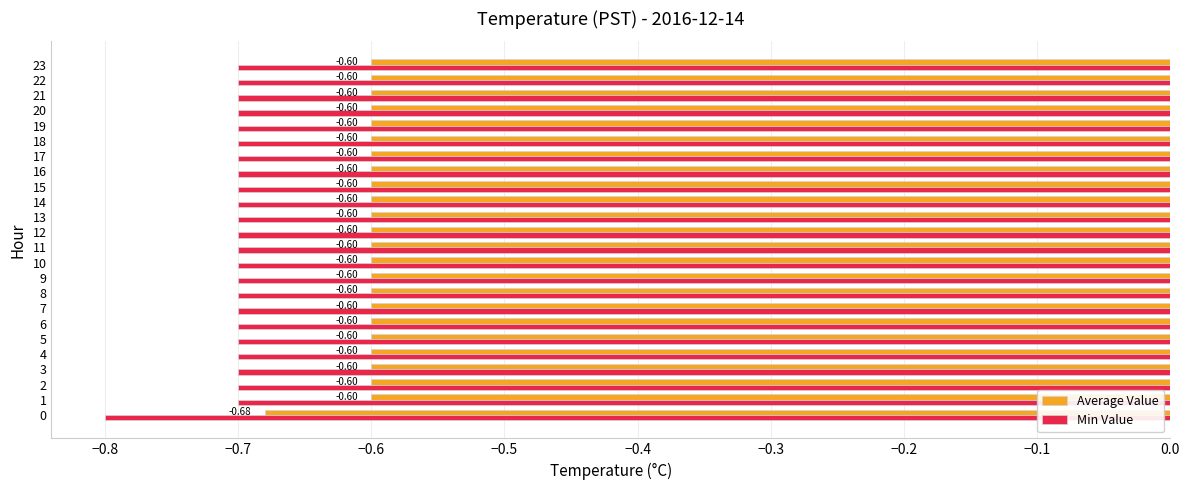

Which series has the largest total across all categories?

Average Value